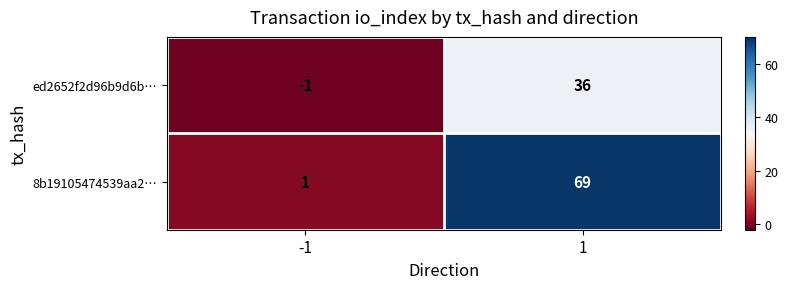

How many distinct data groups are displayed?

2